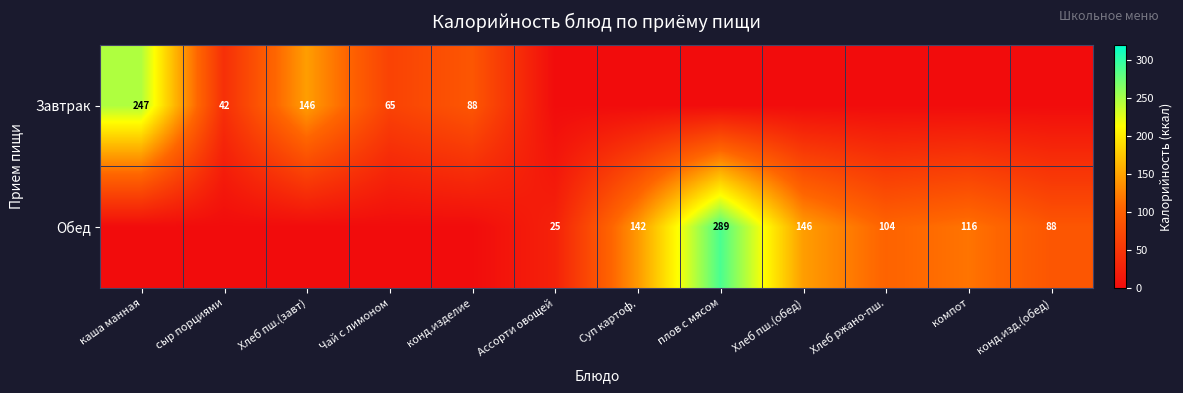

The Обед series shows 289 at плов с мясом. True or false?

True